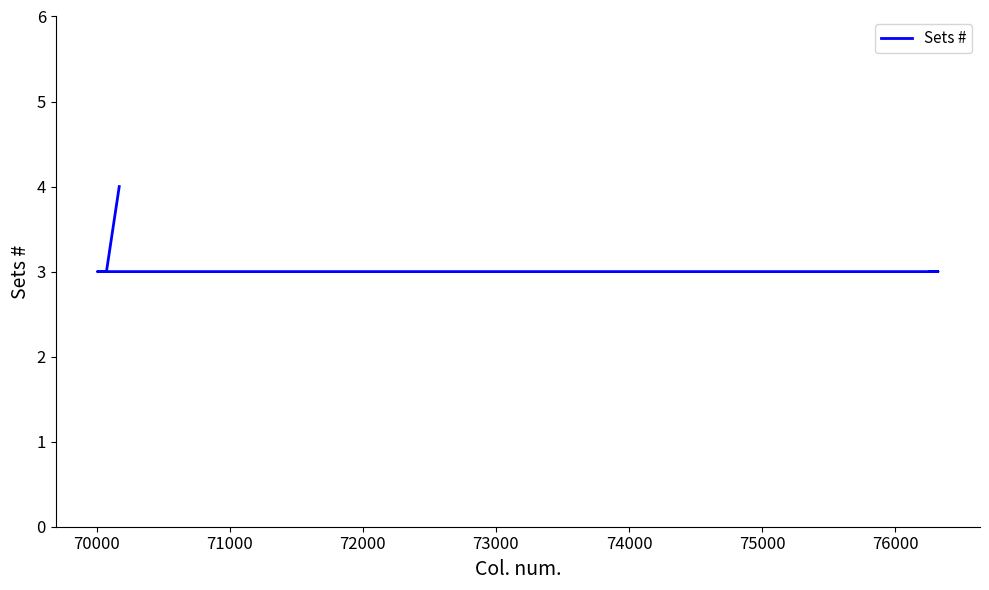

Which has a higher value, 72000 or 74000?

74000